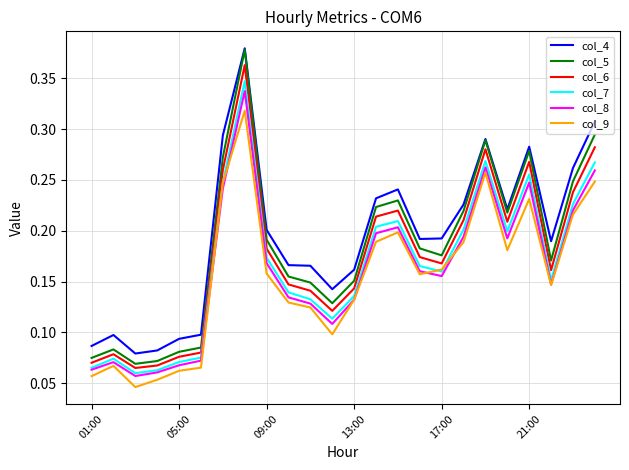

Which series has the largest range (max minus min)?

col_5